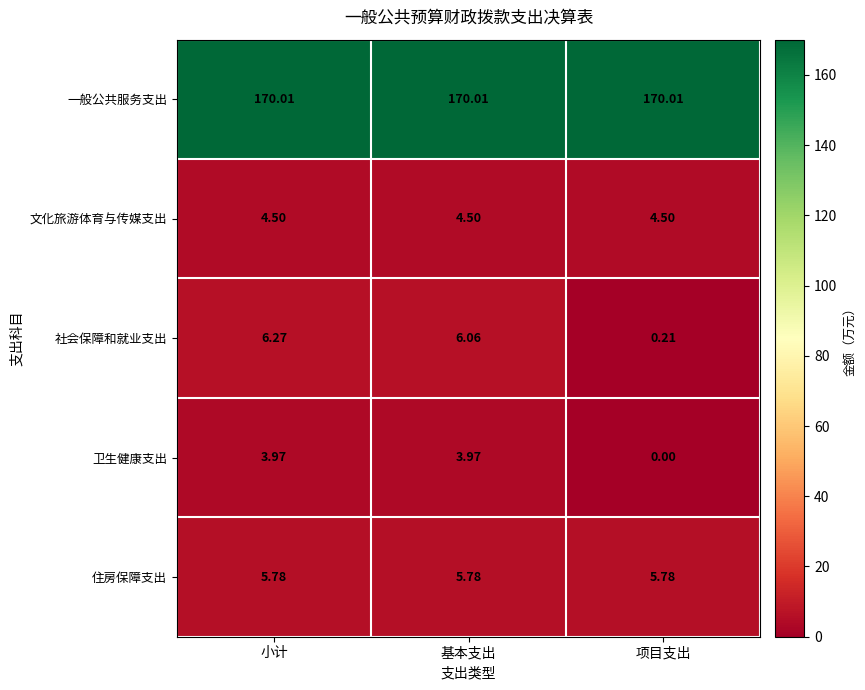

What is the difference between the highest and lowest values at 项目支出?

170.0